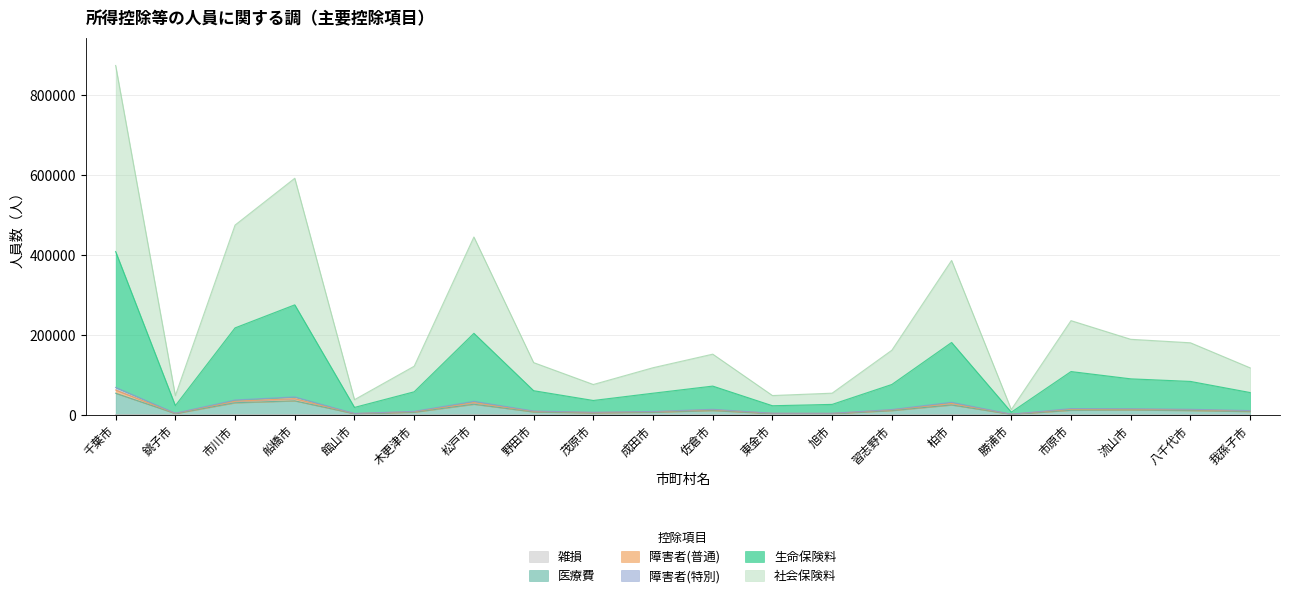

At which category is the sum across all series the highest?

千葉市